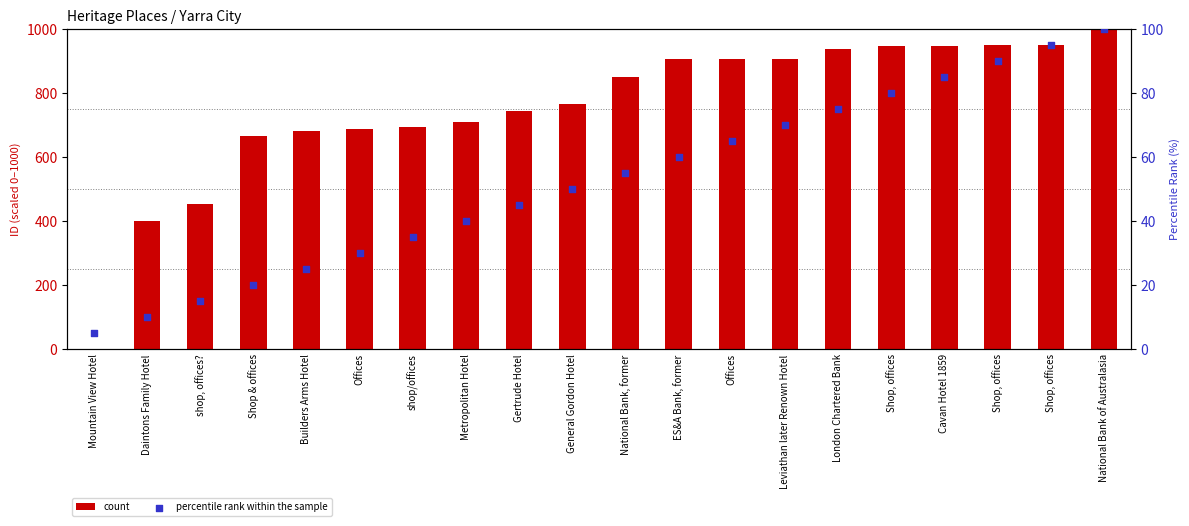

What is the total value across all series at Gertrude Hotel?

789.2